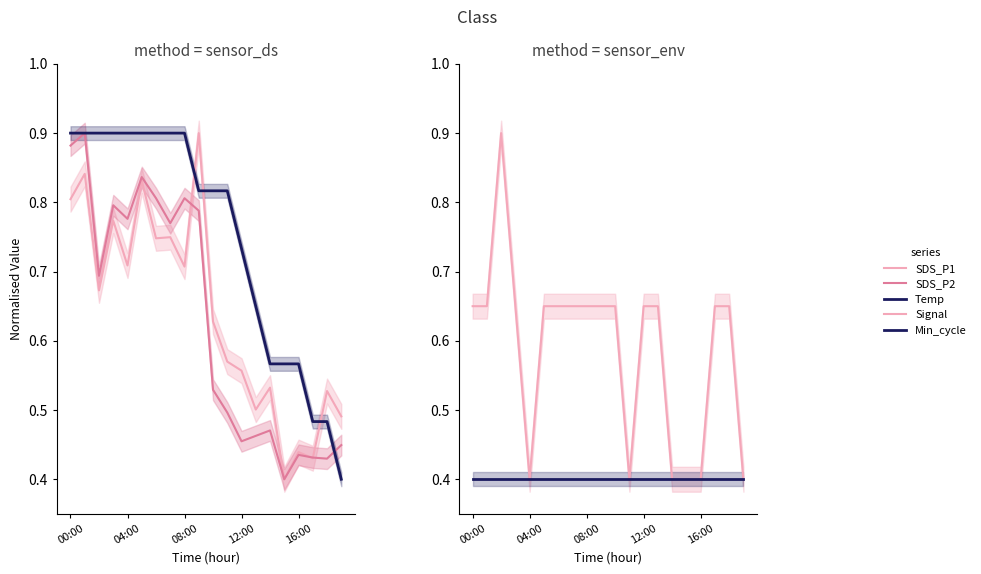

What is the minimum value for SDS_P1?

0.4